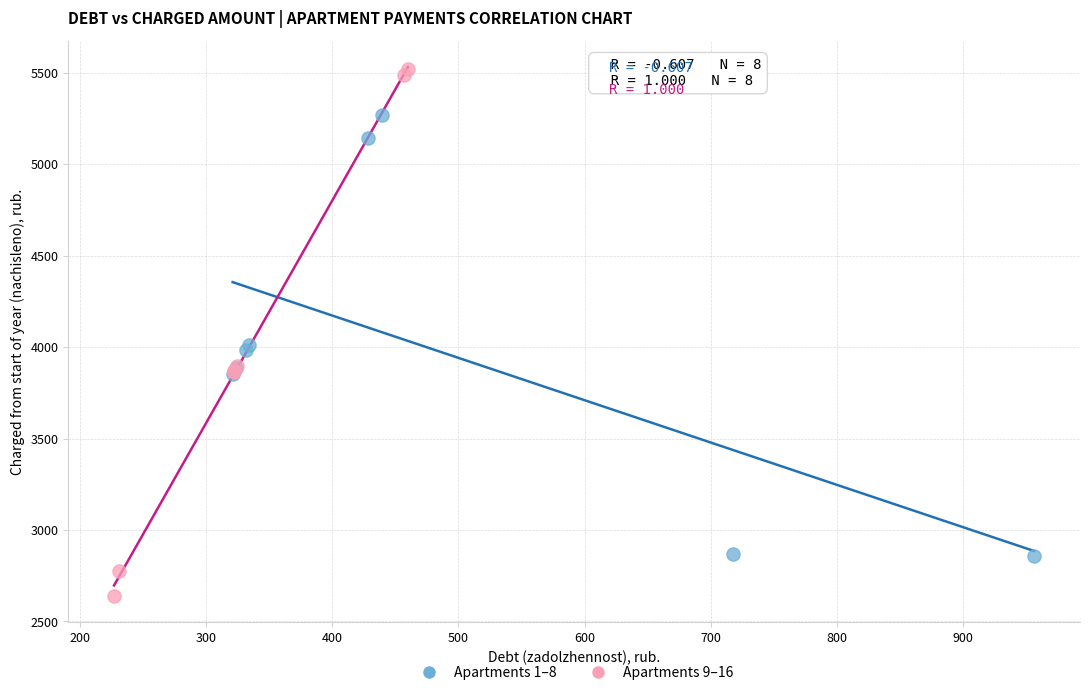

Which series has the largest Y range (max minus min)?

Apartments 9–16